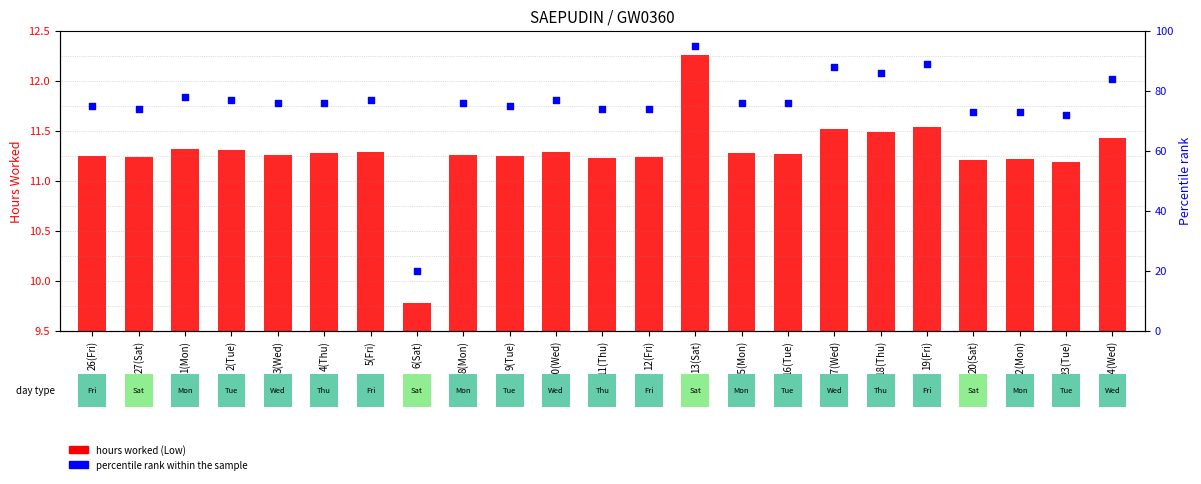

Which series contains the lowest Y value?

hours worked (Low)